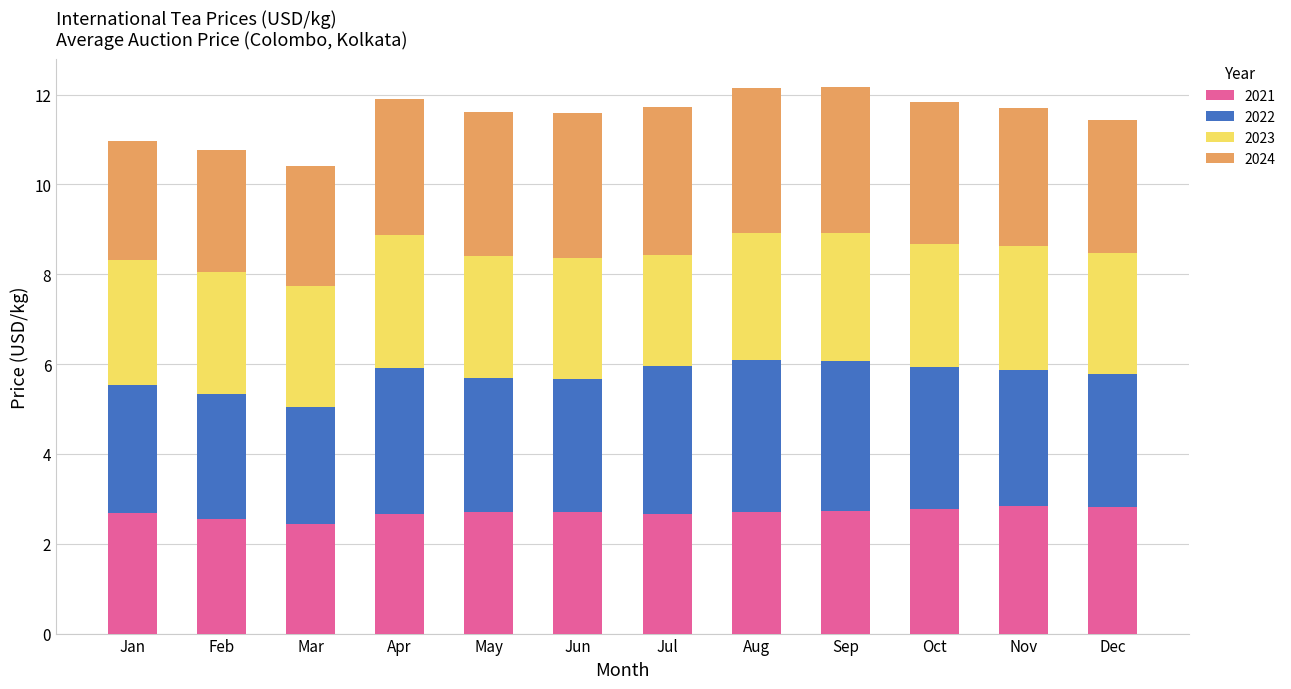

Does the chart contain stacked bars?

Yes